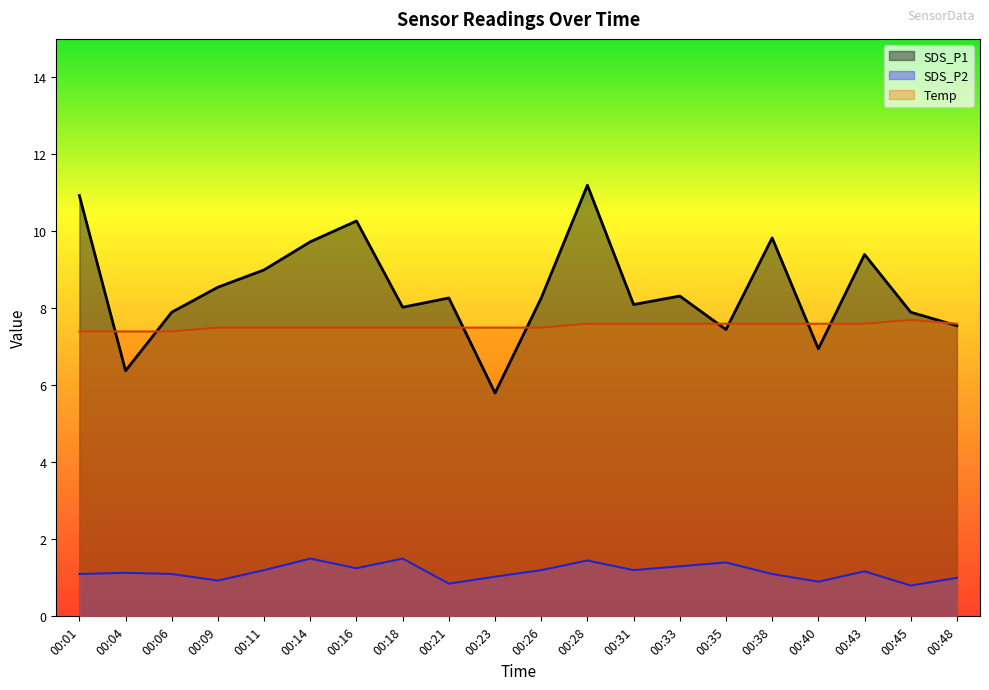

Which series has the largest total across all categories?

SDS_P1